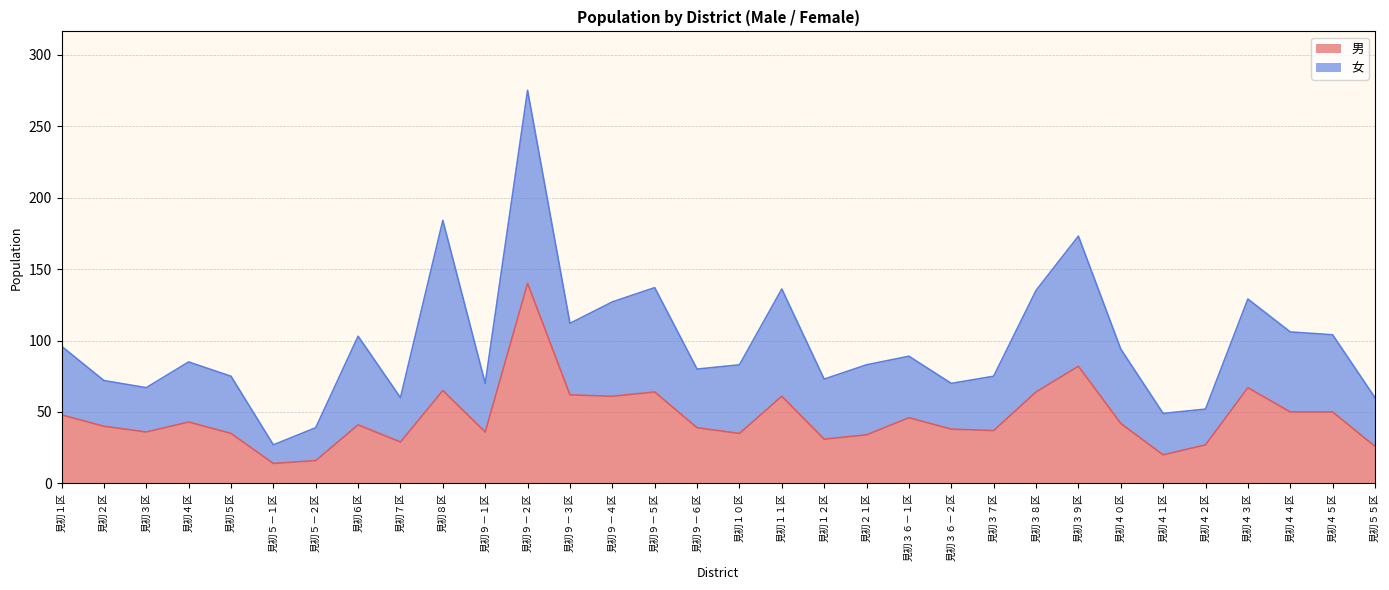

Between 見初１２区 and 見初４４区, which is larger?

見初４４区